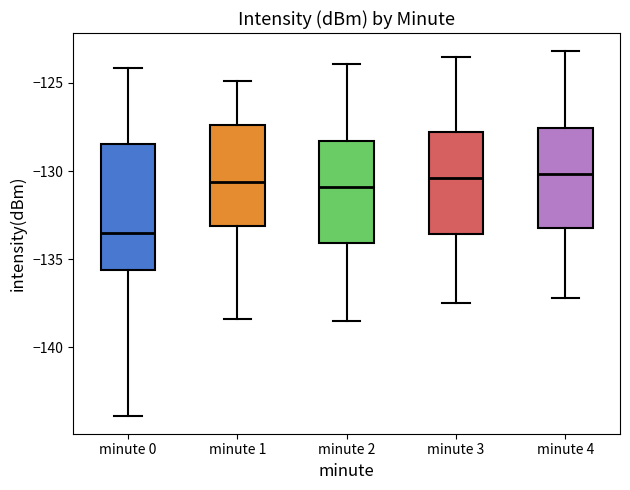

Reading left to right, transcribe this box plot: for each box, give where its median line is, the range the box spans, and where its two whiskers end, as read against the y-axis. The values are not printed on the chart, so give them approximately, as read against the axis.

minute 0: median -133.5, box -135.5 to -128.5, whiskers -144.0 to -124.0
minute 1: median -130.5, box -133.0 to -127.5, whiskers -138.5 to -125.0
minute 2: median -131.0, box -134.0 to -128.5, whiskers -138.5 to -124.0
minute 3: median -130.5, box -133.5 to -128.0, whiskers -137.5 to -123.5
minute 4: median -130.0, box -133.0 to -127.5, whiskers -137.0 to -123.0